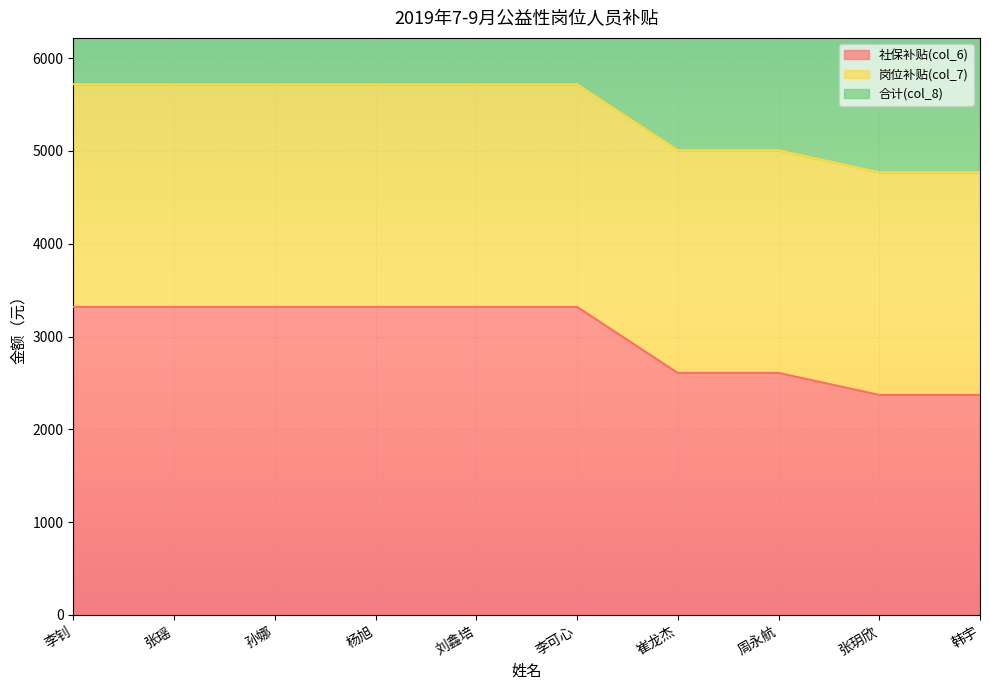

At which label is 合计(col_8) closest to 5244?

崔龙杰